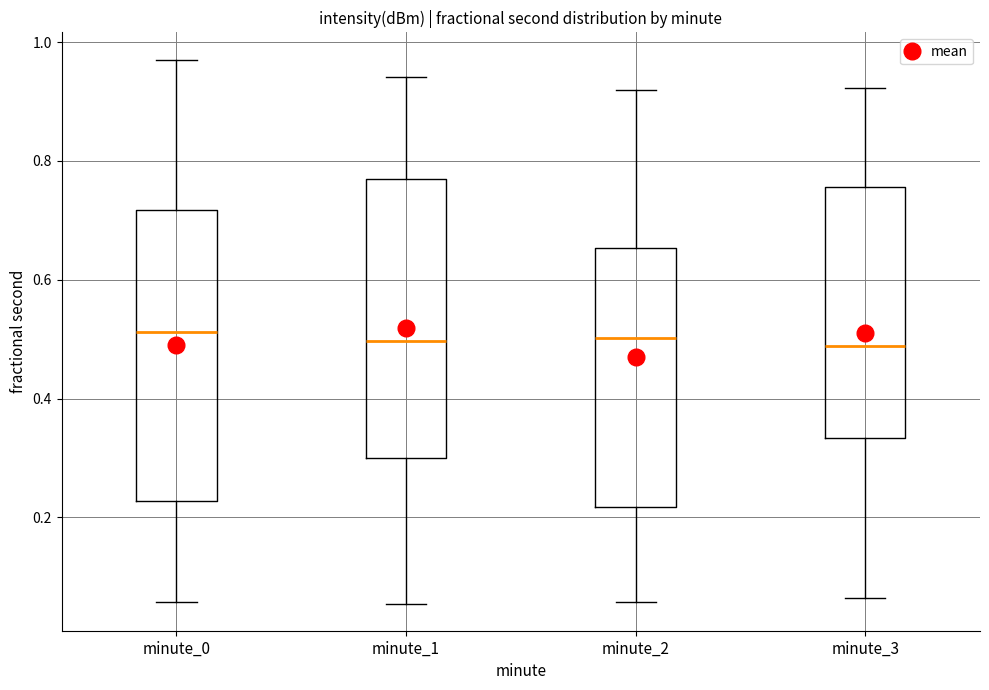

Reading left to right, transcribe this box plot: for each box, give where its median line is, the range the box spans, and where its two whiskers end, as read against the y-axis. The values are not printed on the chart, so give them approximately, as read against the axis.

minute_0: median 0.52, box 0.22 to 0.72, whiskers 0.06 to 0.98
minute_1: median 0.50, box 0.30 to 0.76, whiskers 0.06 to 0.94
minute_2: median 0.50, box 0.22 to 0.66, whiskers 0.06 to 0.92
minute_3: median 0.48, box 0.34 to 0.76, whiskers 0.06 to 0.92